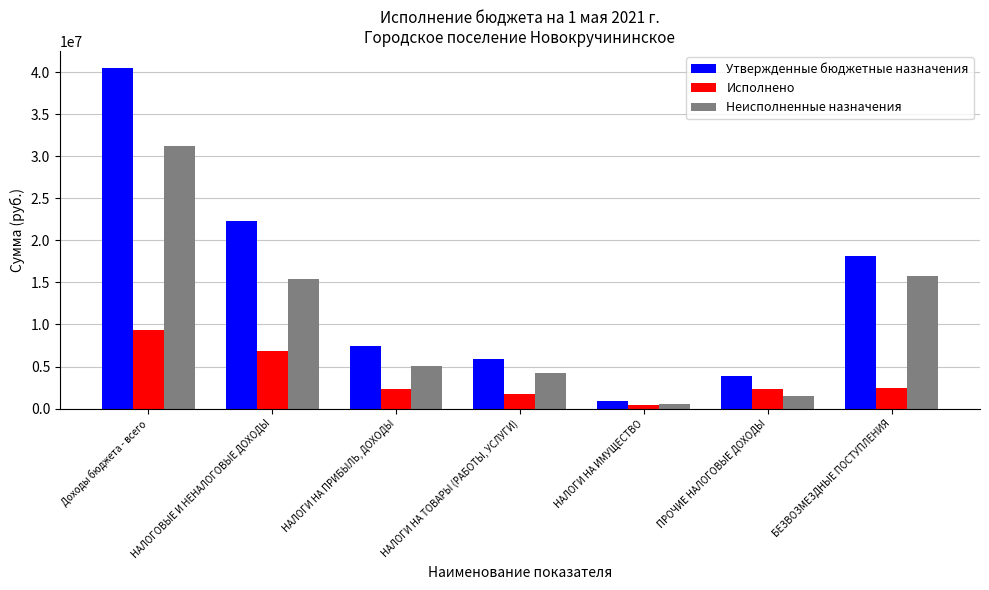

What is the total value across all series at НАЛОГИ НА ИМУЩЕСТВО?

1750000.0